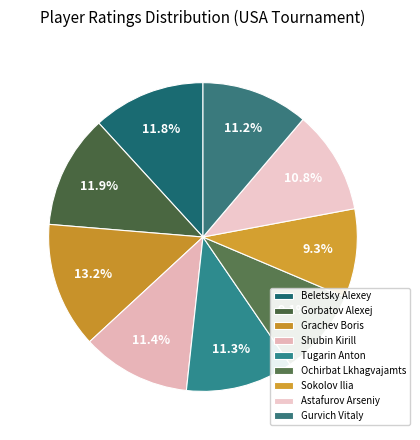

What percentage is the Ochirbat Lkhagvajamts slice, to the nearest percent?

9%